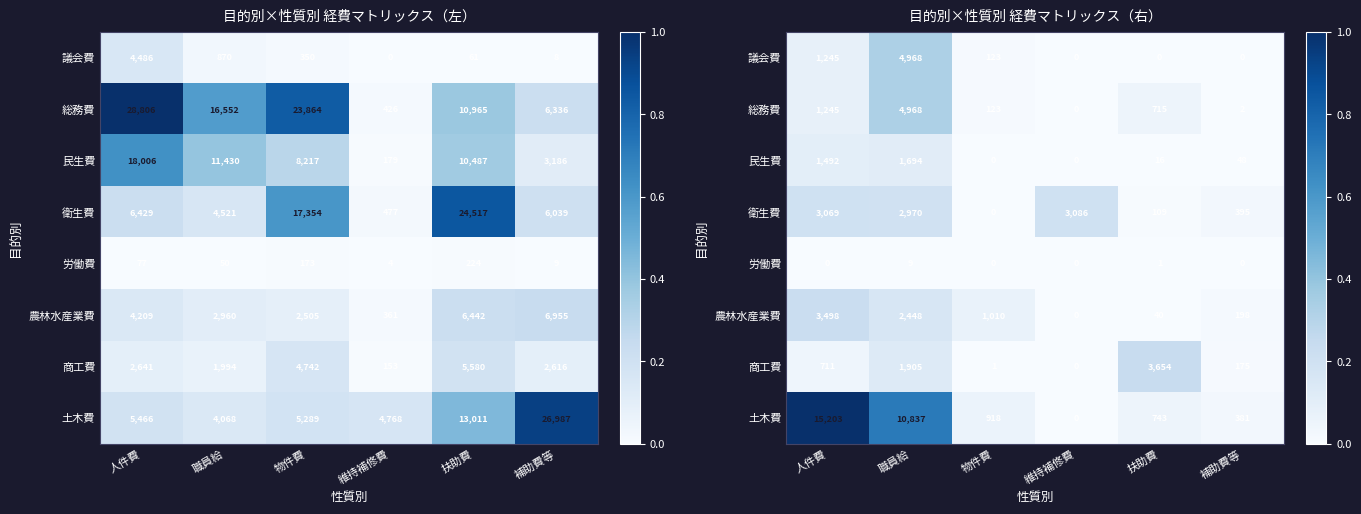

The 衛生費 series shows 0.0 at 補助費等. True or false?

False